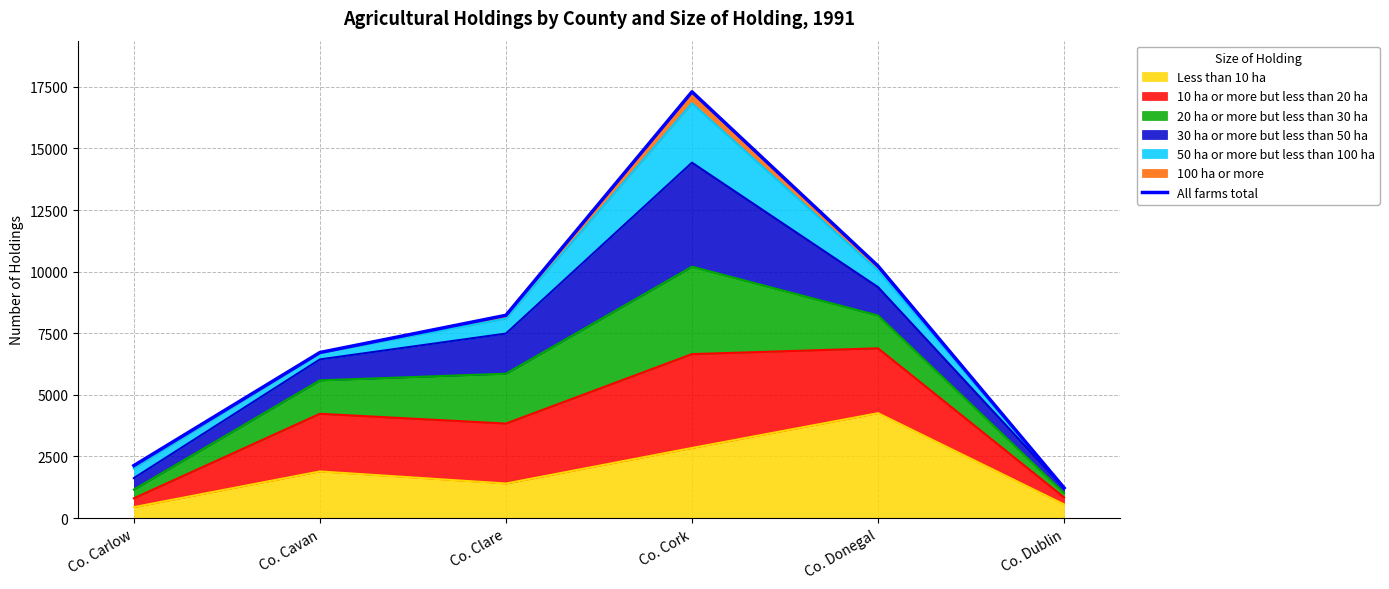

How many categories are shown in the chart?

6